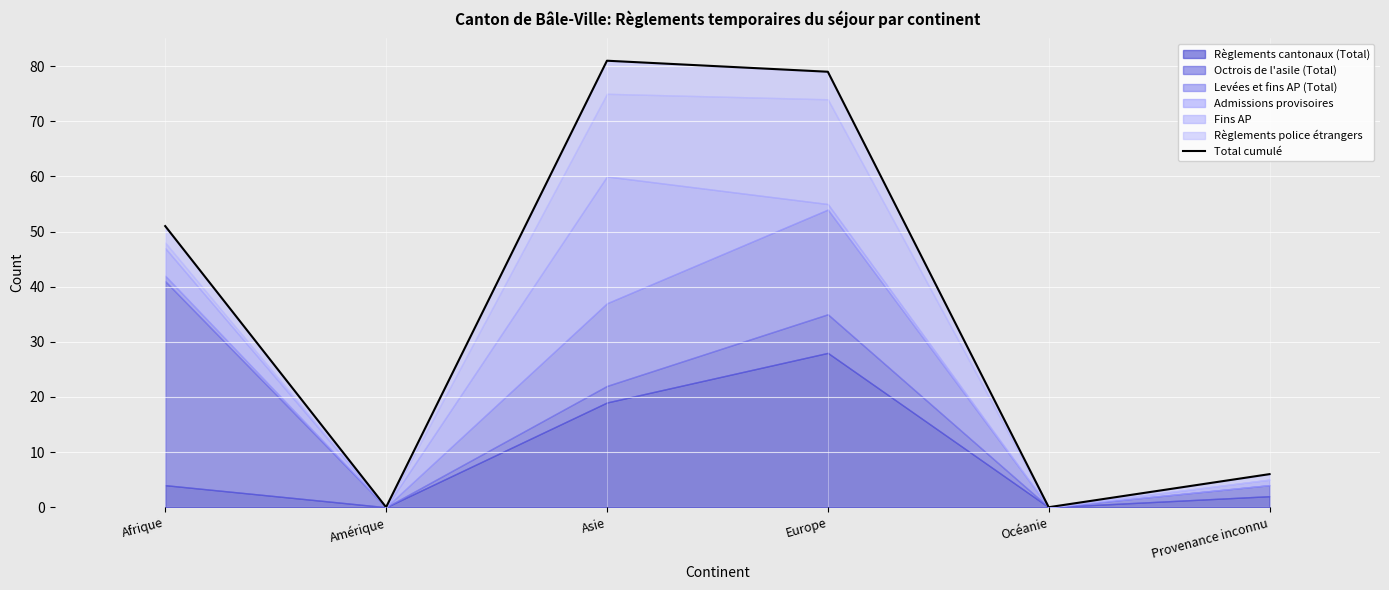

Reading left to right, extract all data points from this chart.

51	0	81	79	0	6